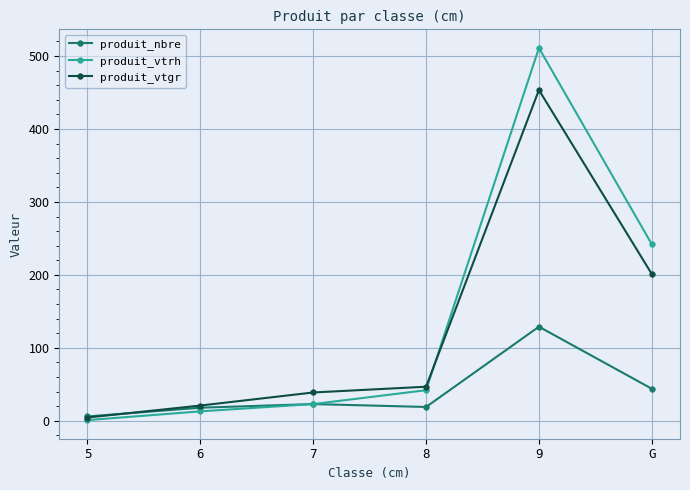

True or false: produit_vtrh has a value of 66.1 at G.

False